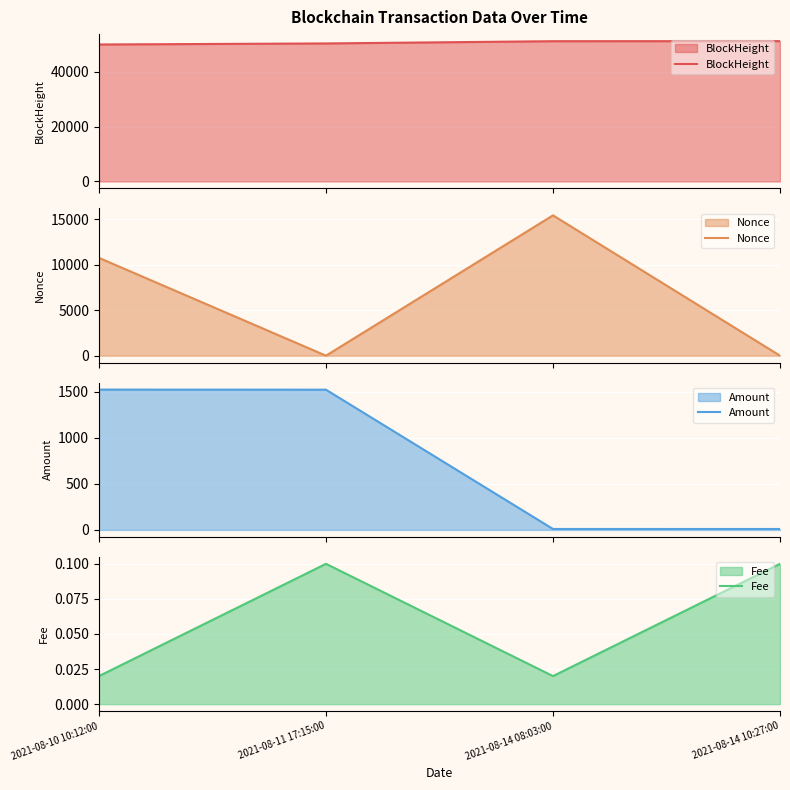

True or false: Fee and Amount cross at least once.

False